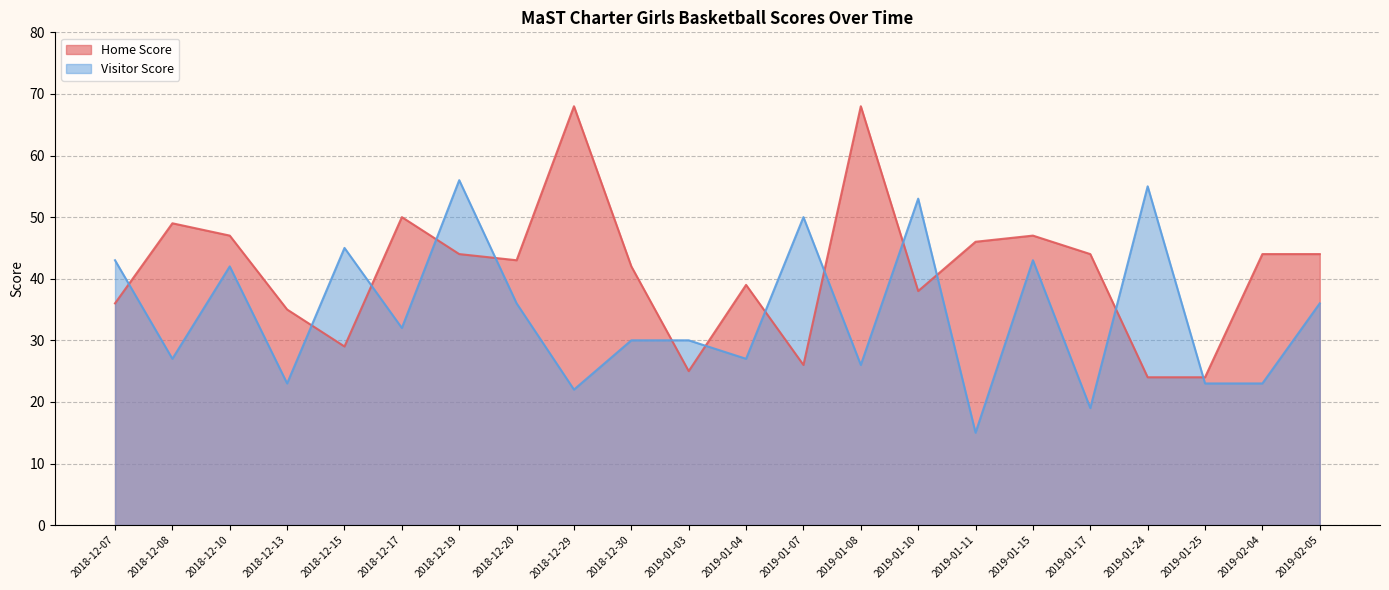

How many data points does each series have?

22